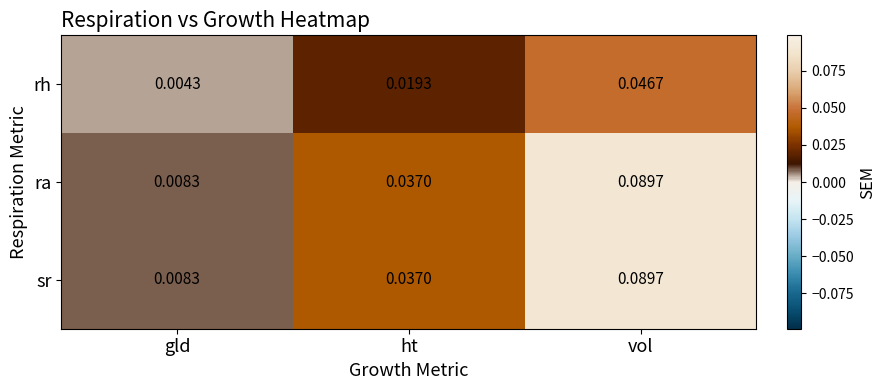

How many categories are shown in the chart?

3